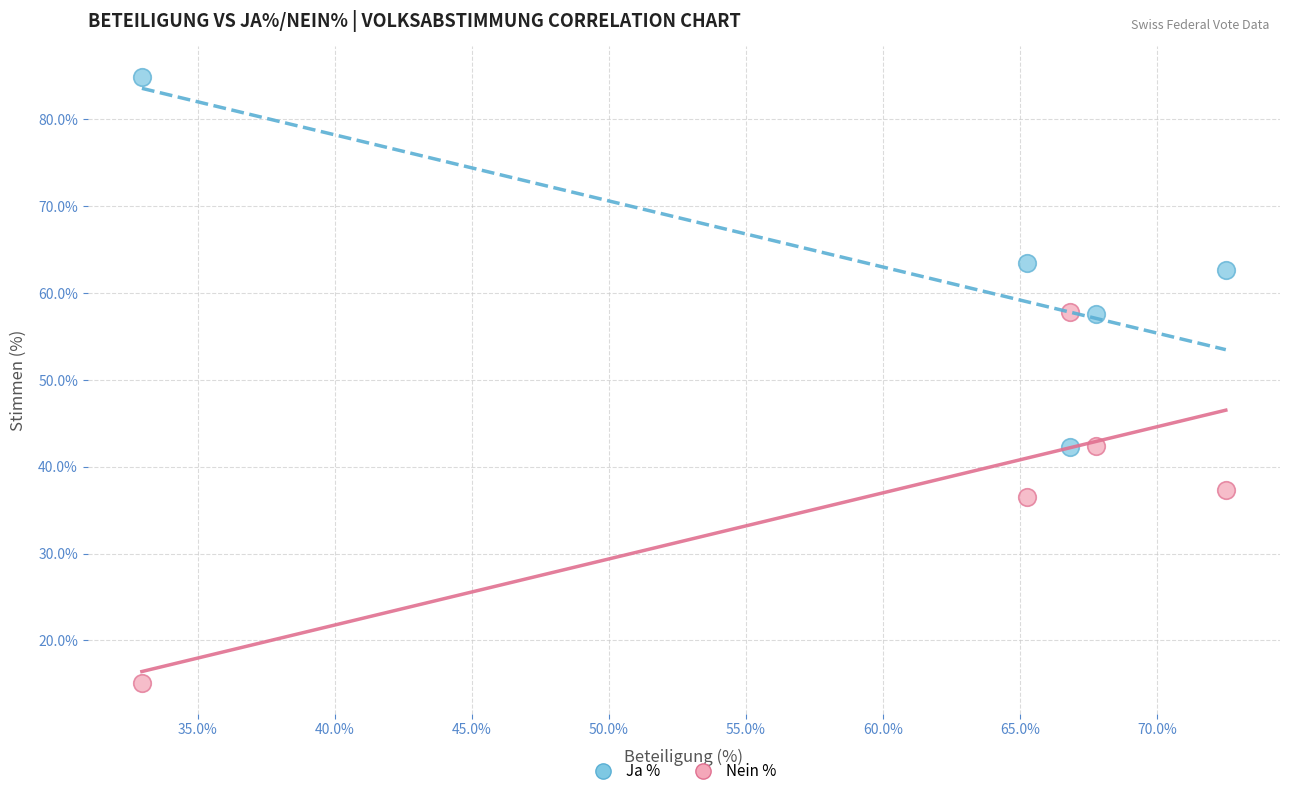

Which series reaches the maximum Y coordinate?

Ja %